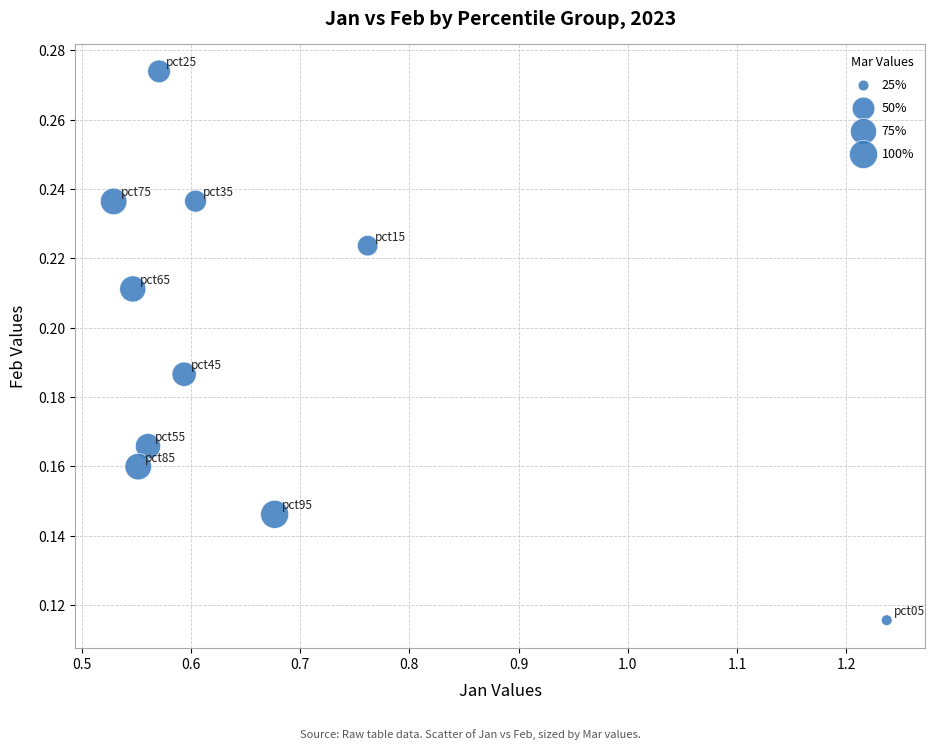

What is the average X value?

0.7